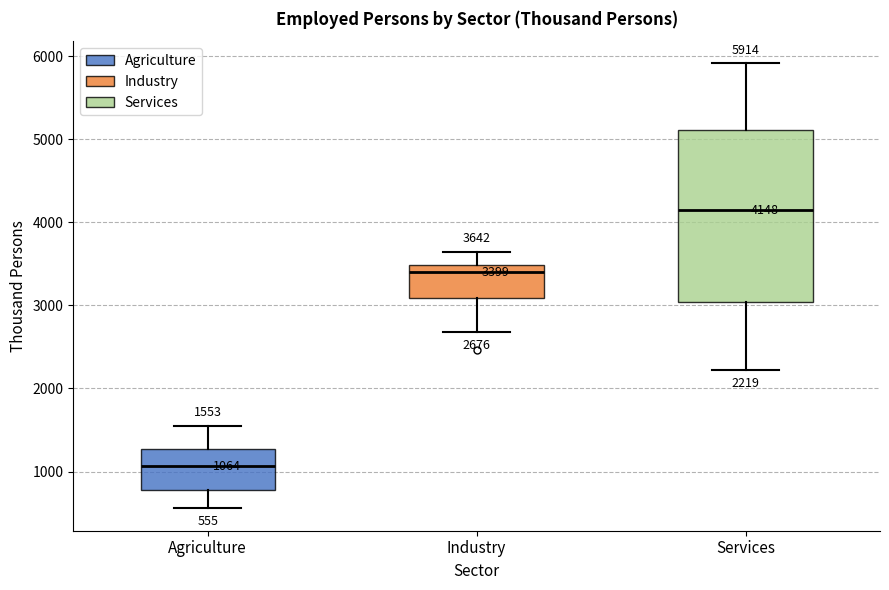

Which box is the tallest, from its lower edge to its upper edge?

Services